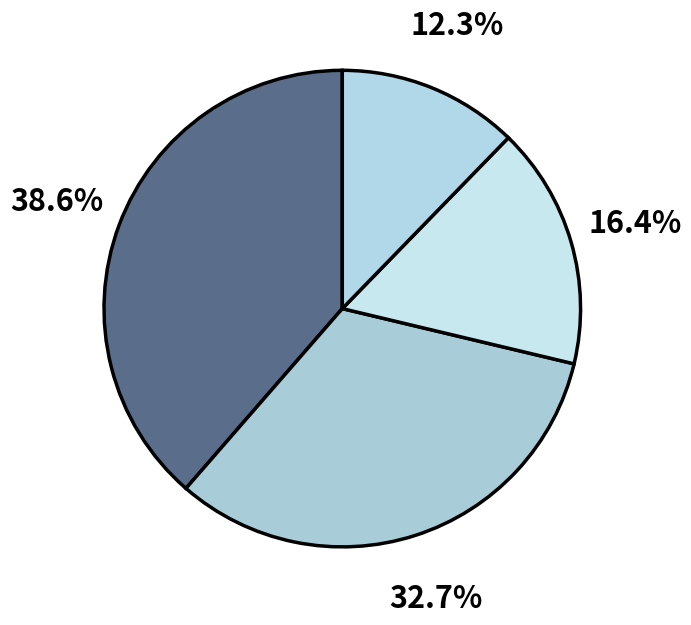

How many slices are in this pie chart?

4